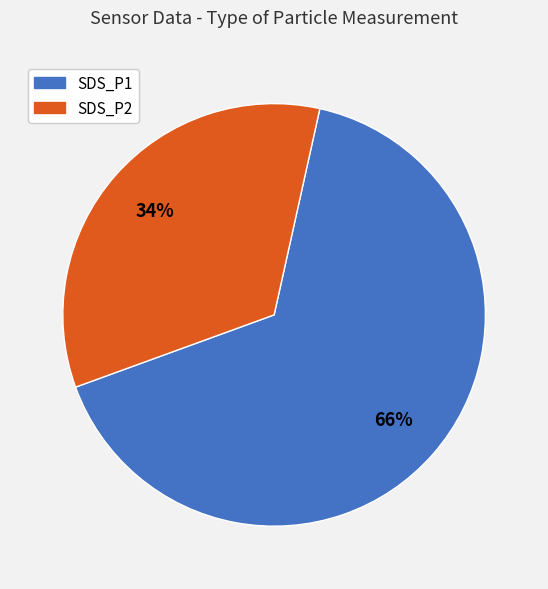

To the nearest percent, what is the difference between the largest and smallest slice percentages?

32%